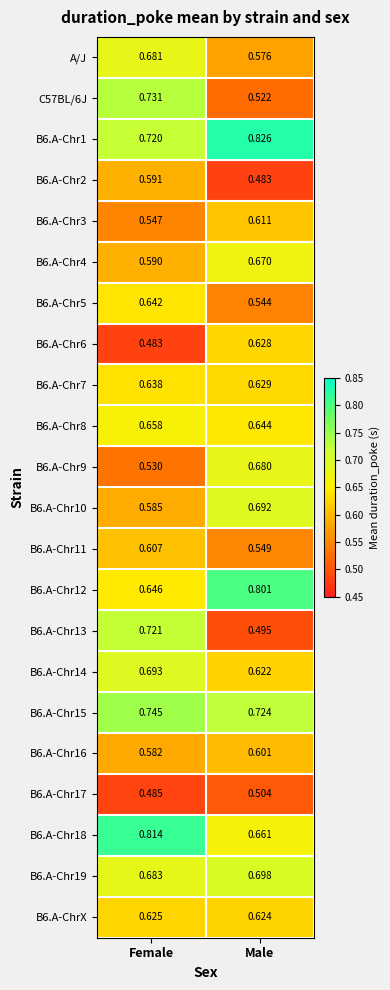

Where is B6.A-Chr11 nearest to the value 0?

Male